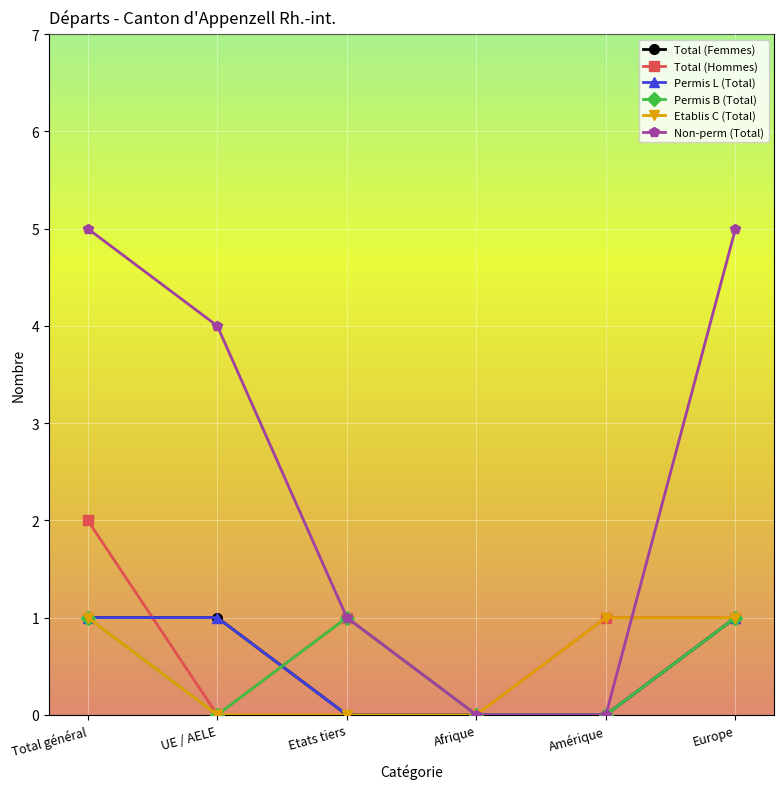

Is this an area chart (filled region under the line)?

No